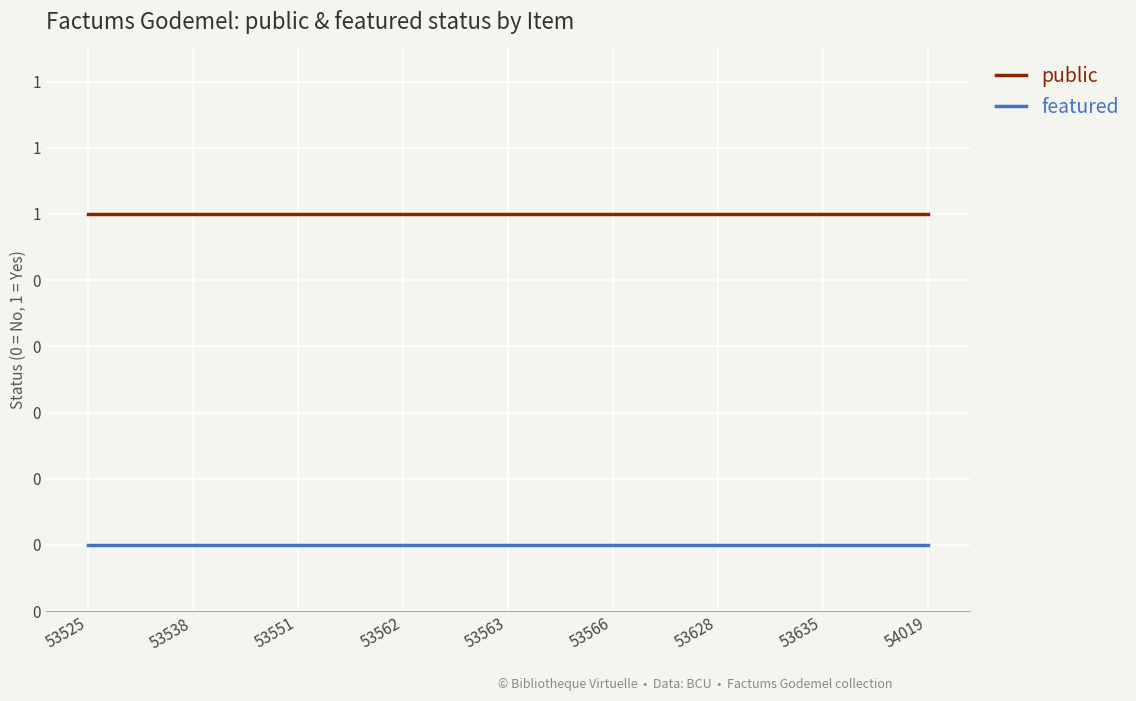

Does the chart have visible grid lines?

Yes